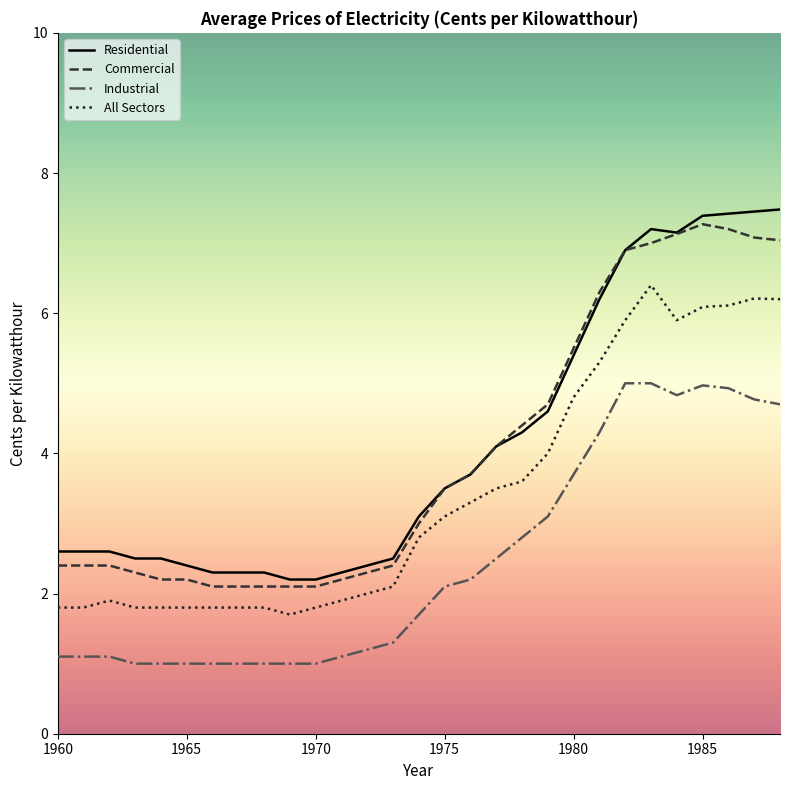

What is the difference between the maximum and minimum values in the Industrial series?

4.0